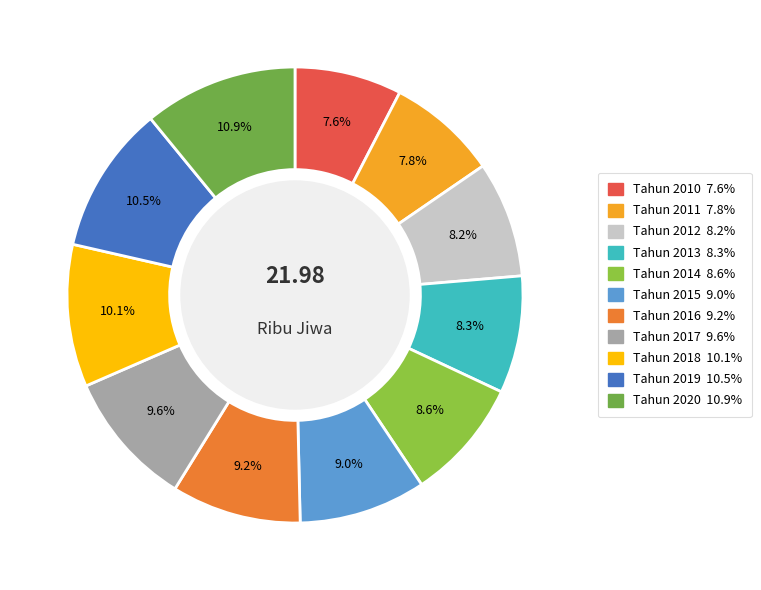

Combined, what portion of the pie is Tahun 2018 and Tahun 2014?

18.7%